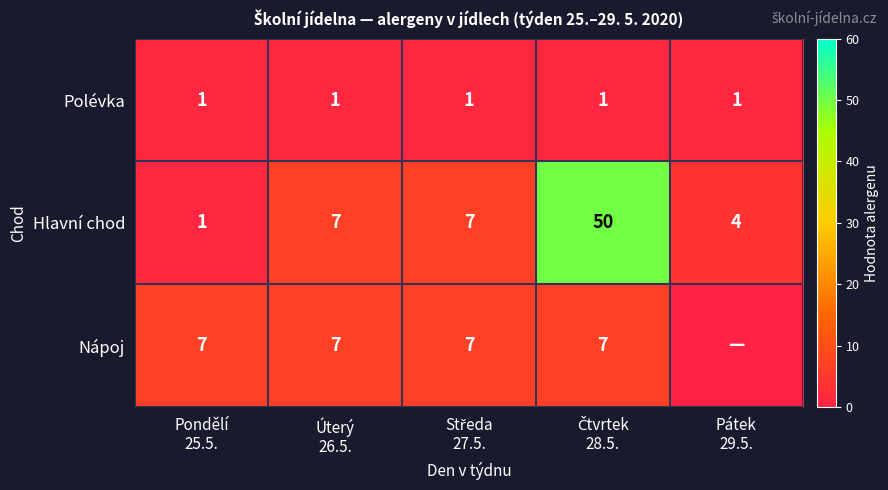

The value of Hlavní chod at Pátek 29.5. is 4. True or false?

True